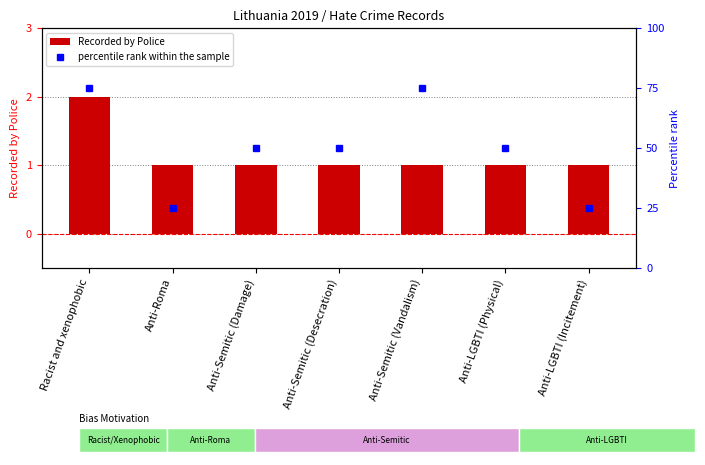

What is the difference between the maximum and minimum values in the Recorded by Police series?

1